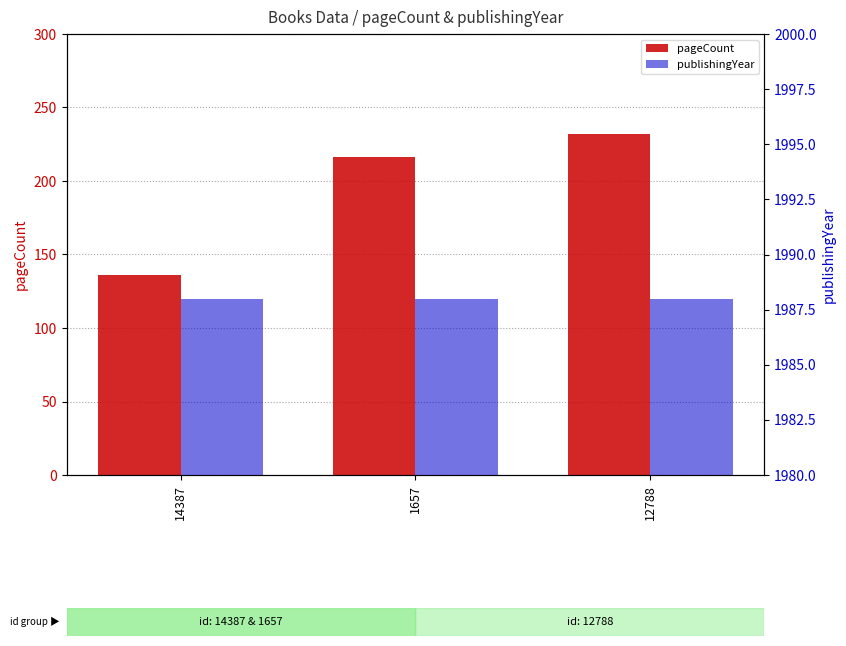

How many groups of bars are there?

3